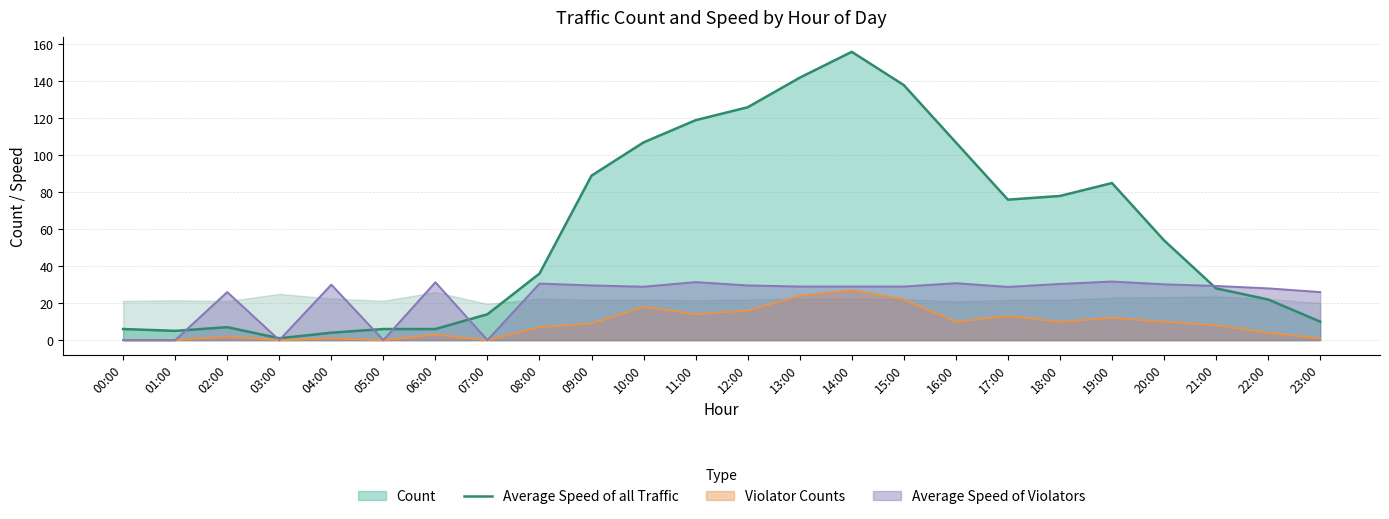

Reading left to right, what are all the values shown in this chart?

00:00=6	01:00=5	02:00=7	03:00=1	04:00=4	05:00=6	06:00=6	07:00=14	08:00=36	09:00=89	10:00=107	11:00=119	12:00=126	13:00=142	14:00=156	15:00=138	16:00=107	17:00=76	18:00=78	19:00=85	20:00=54	21:00=28	22:00=22	23:00=10